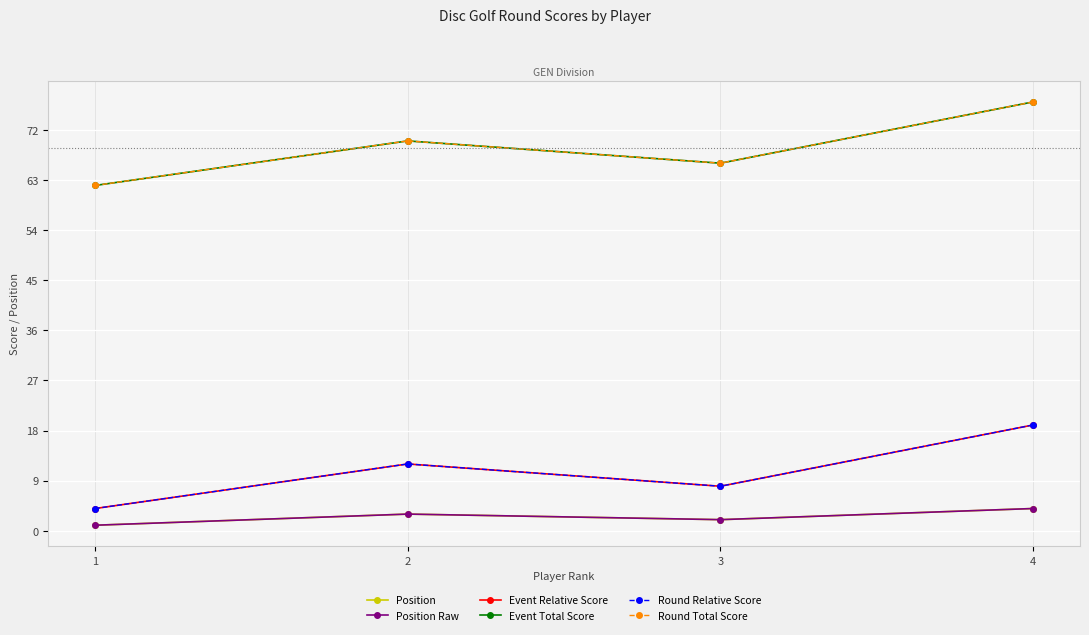

True or false: Round Total Score and Event Total Score intersect in this chart.

False